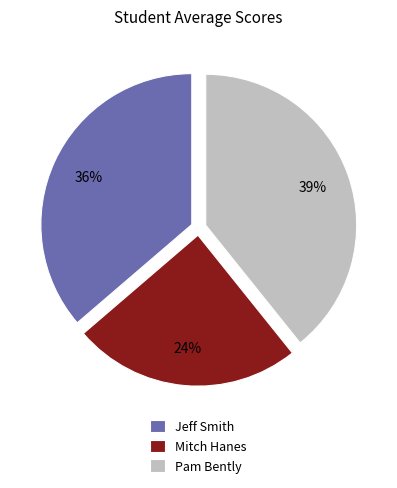

Which has a higher value, Jeff Smith or Mitch Hanes?

Jeff Smith